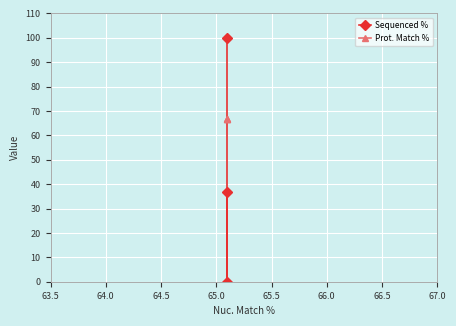

What is the difference between the maximum and minimum values in the Sequenced % series?

100.0